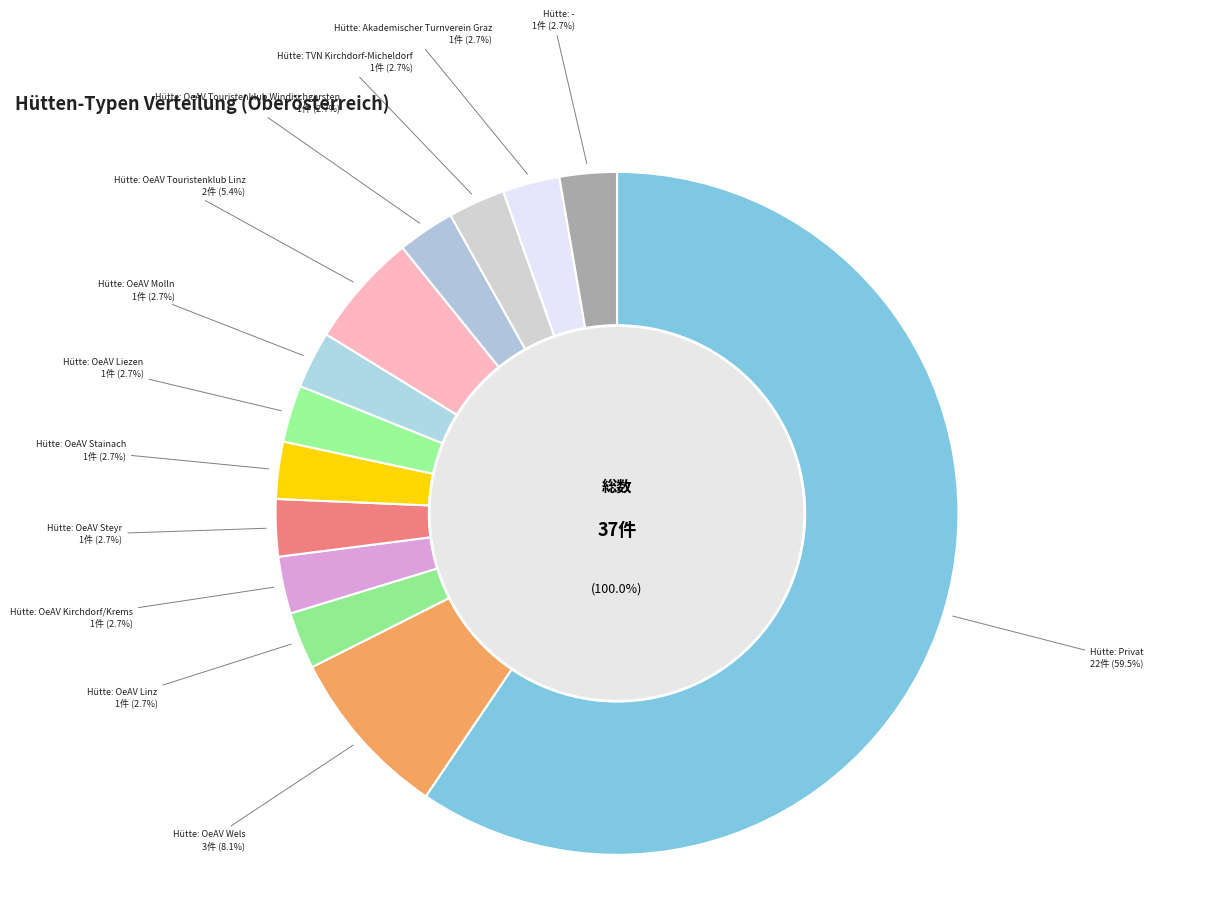

To the nearest percent, what is the difference between the largest and smallest slice percentages?

57%